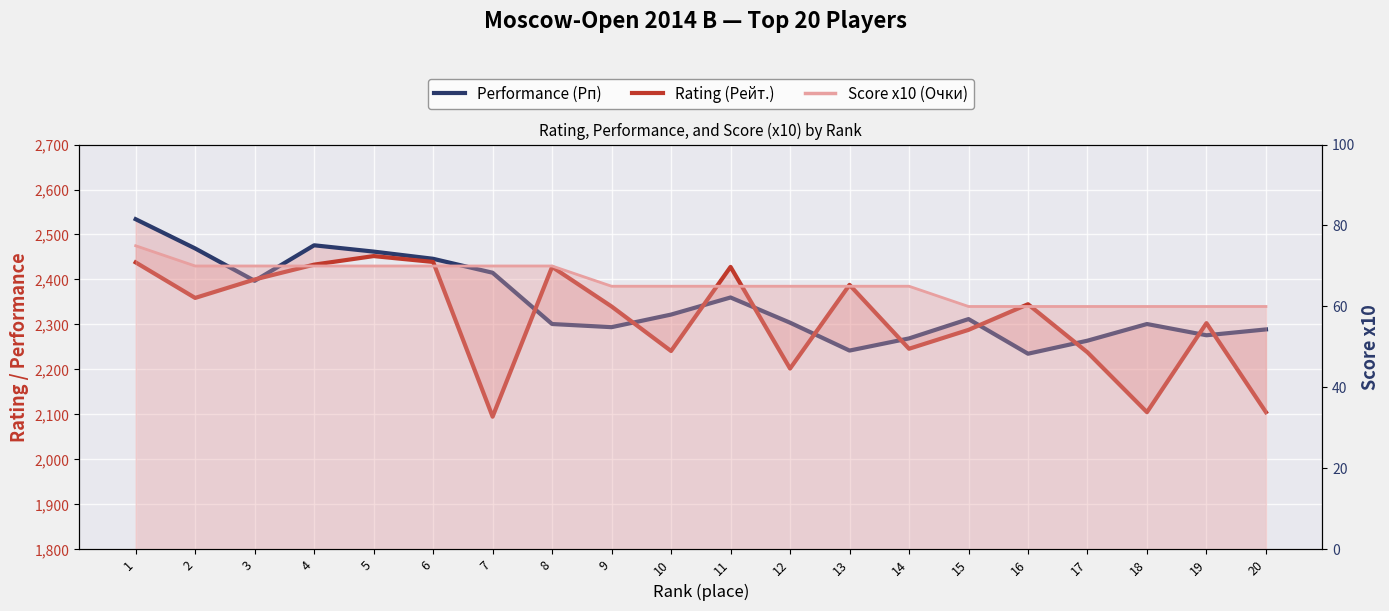

Reading left to right, what are all the values shown in this chart?

Performance (Рп): 1=2534	2=2469	3=2397	4=2476	5=2462	6=2446	7=2415	8=2301	9=2294	10=2322	11=2360	12=2304	13=2242	14=2269	15=2312	16=2235	17=2264	18=2301	19=2276	20=2289
Rating (Рейт.): 1=2438	2=2359	3=2400	4=2433	5=2452	6=2439	7=2095	8=2428	9=2340	10=2241	11=2428	12=2202	13=2388	14=2246	15=2288	16=2345	17=2238	18=2105	19=2303	20=2105
Score x10 (Очки): 1=75	2=70	3=70	4=70	5=70	6=70	7=70	8=70	9=65	10=65	11=65	12=65	13=65	14=65	15=60	16=60	17=60	18=60	19=60	20=60